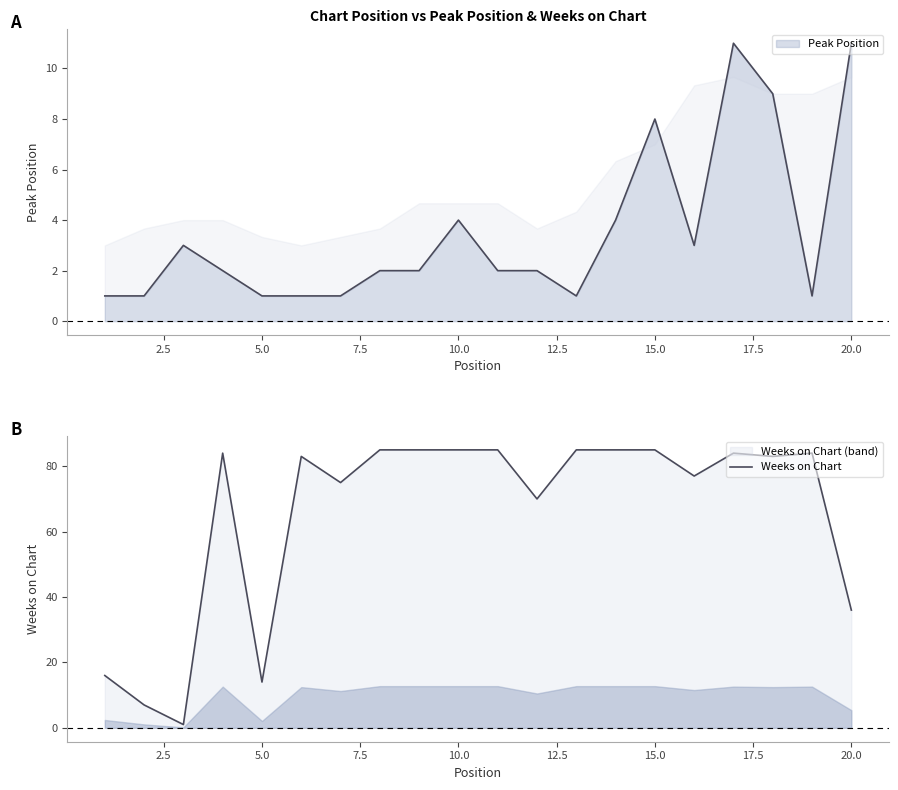

Reading right to left, list all the values displayed in this chart.

36	84	83	84	77	85	85	85	70	85	85	85	85	75	83	14	84	1	7	16